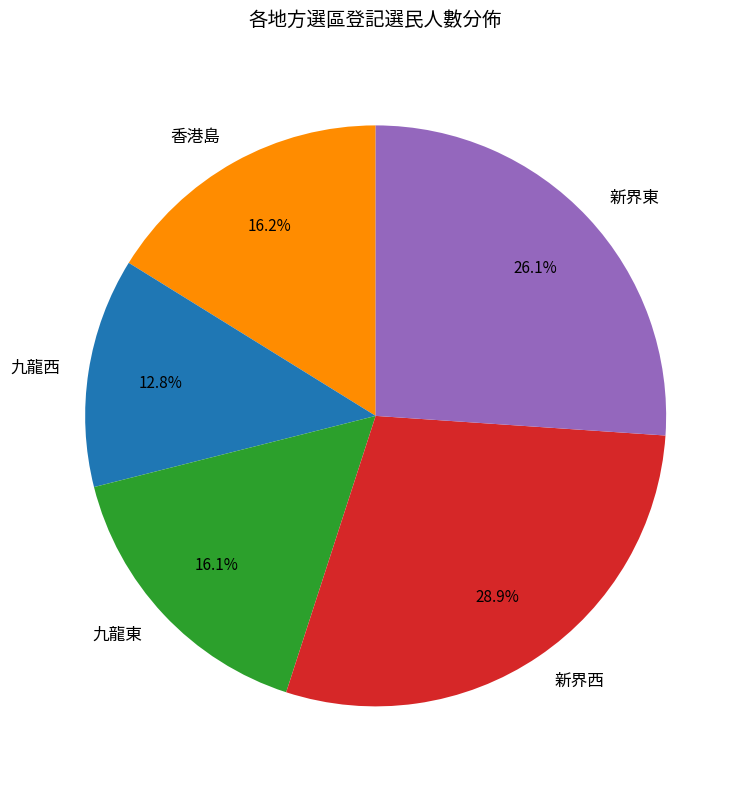

True or false: 九龍東 accounts for 16% of the total.

True